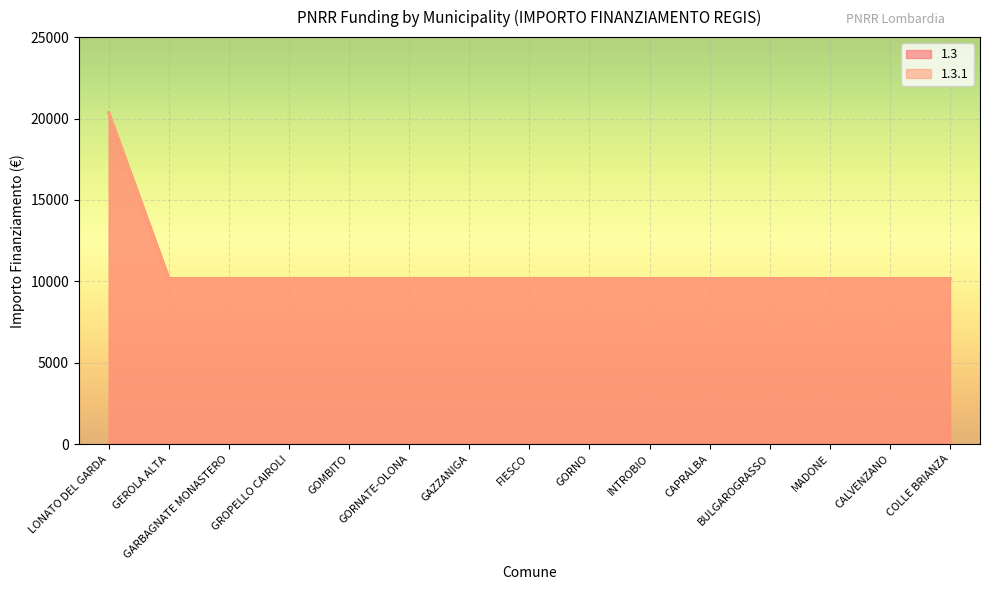

True or false: 1.3.1 and 1.3 cross at least once.

False